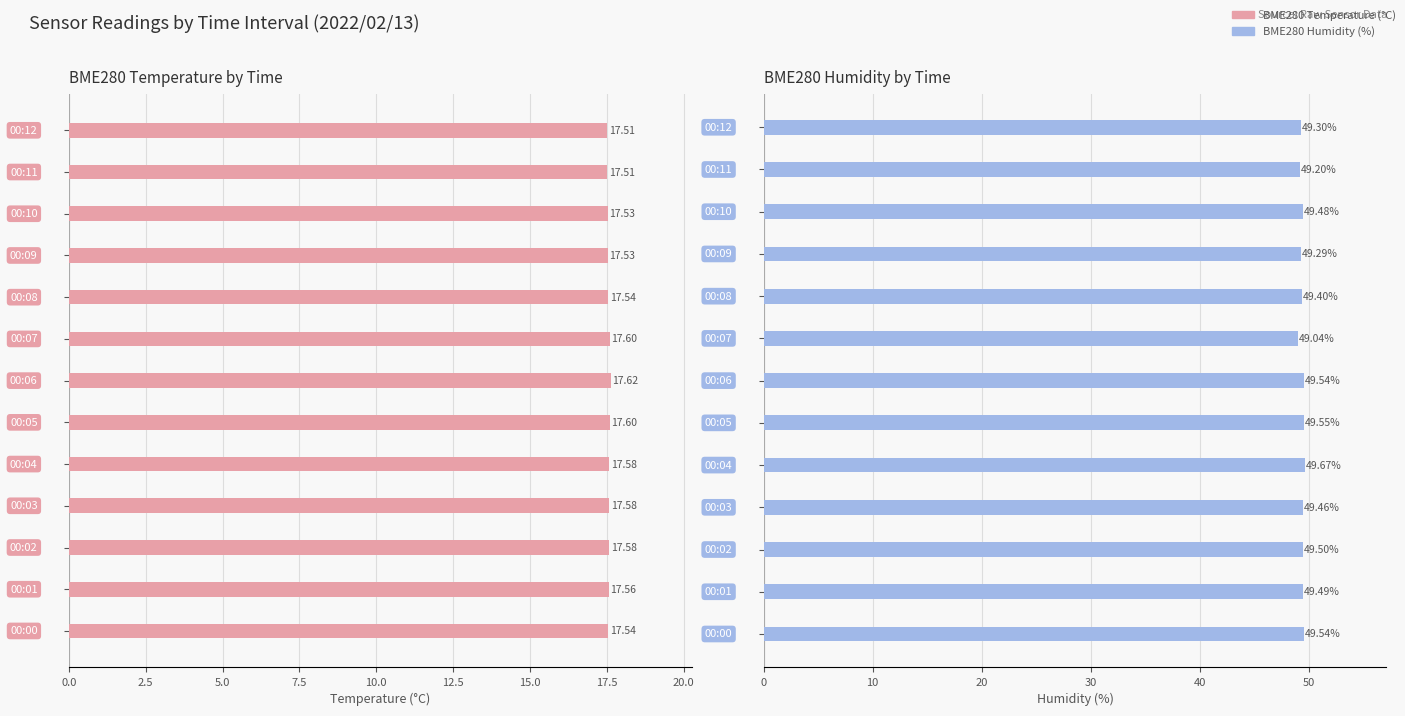

What position from the left is 15.0?

7